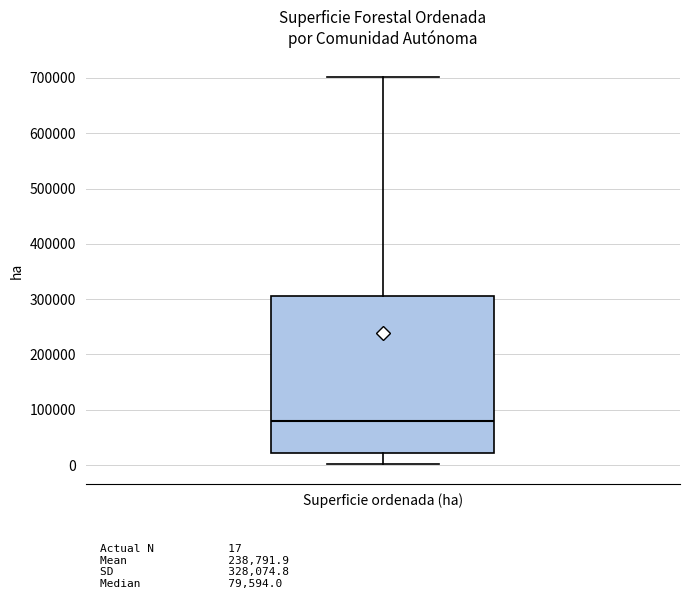

Where does the lower whisker of the box for Superficie ordenada (ha) end on the y-axis? The values are not printed on the chart, so give them approximately, as read against the axis.

0